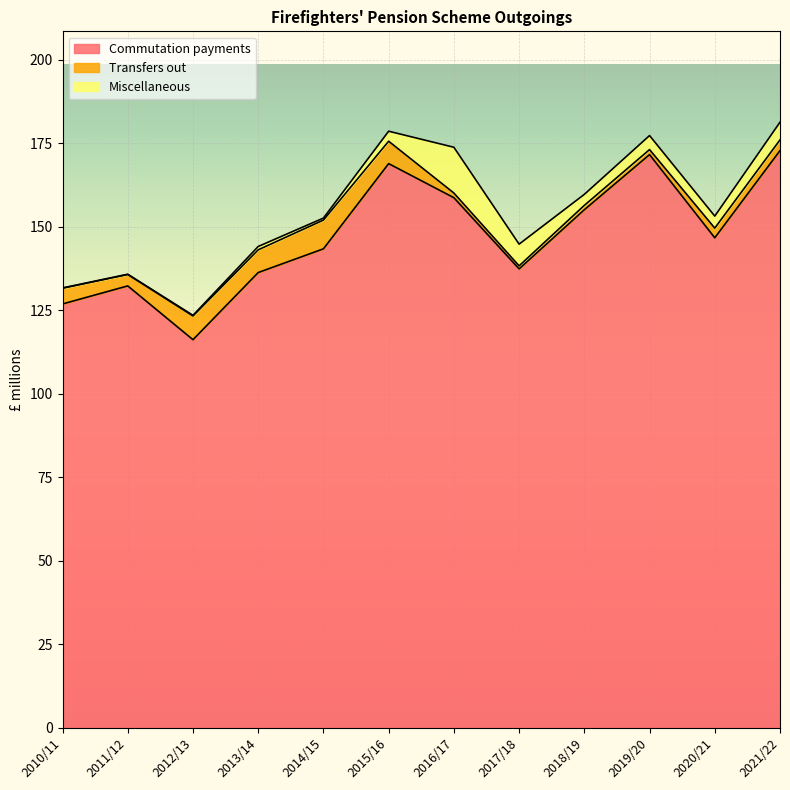

Reading left to right, extract all data points from this chart.

Commutation payments: 2010/11=126.9	2011/12=132.3	2012/13=116.2	2013/14=136.3	2014/15=143.4	2015/16=168.9	2016/17=158.7	2017/18=137.4	2018/19=155.1	2019/20=171.6	2020/21=146.7	2021/22=172.8
Transfers out: 2010/11=4.7	2011/12=3.4	2012/13=7.1	2013/14=6.8	2014/15=8.6	2015/16=6.7	2016/17=1.4	2017/18=0.9	2018/19=1.3	2019/20=1.5	2020/21=2.9	2021/22=3.2
Miscellaneous: 2010/11=0.1	2011/12=0.1	2012/13=0.2	2013/14=1.0	2014/15=0.6	2015/16=3.0	2016/17=13.7	2017/18=6.5	2018/19=3.3	2019/20=4.2	2020/21=3.6	2021/22=5.3